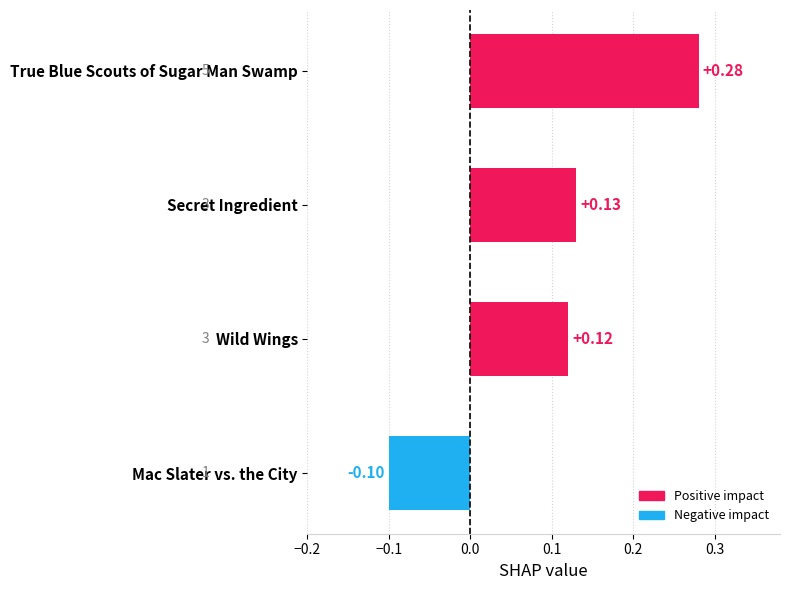

What is the label of the 1st bar from the bottom?

Mac Slater vs. the City